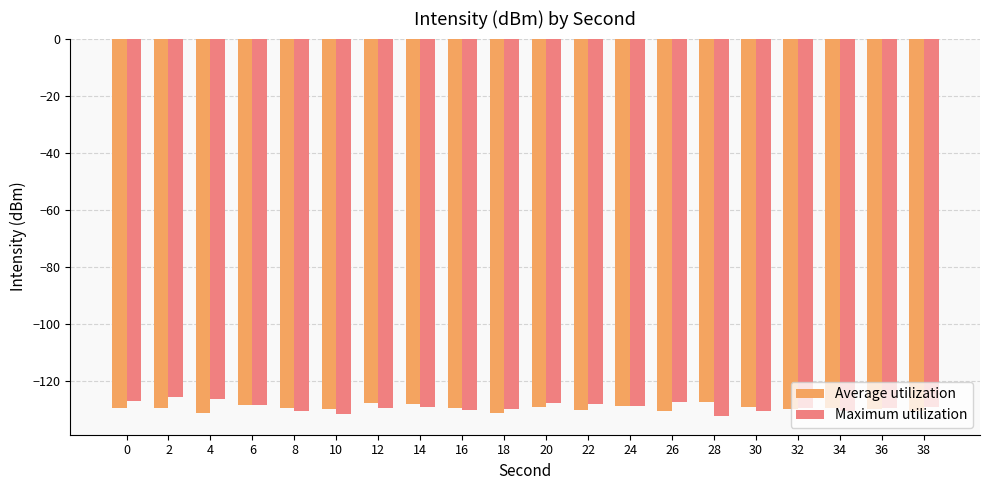

The value of Maximum utilization at 22 is -128.2. True or false?

True